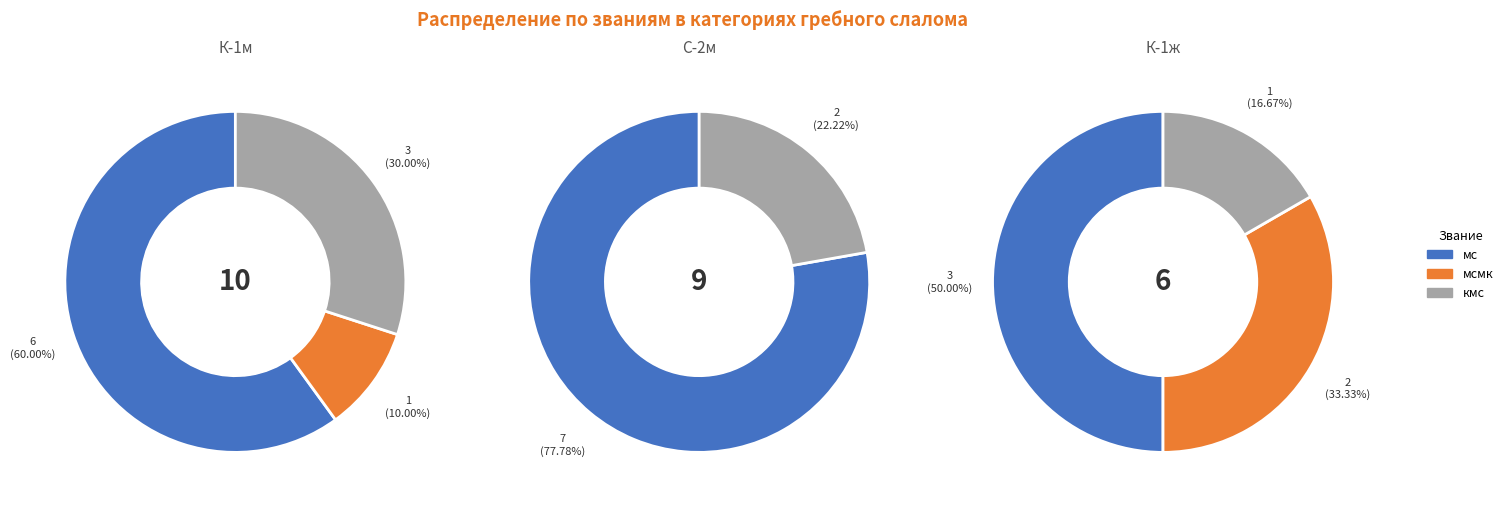

Which slice is the smallest?

1